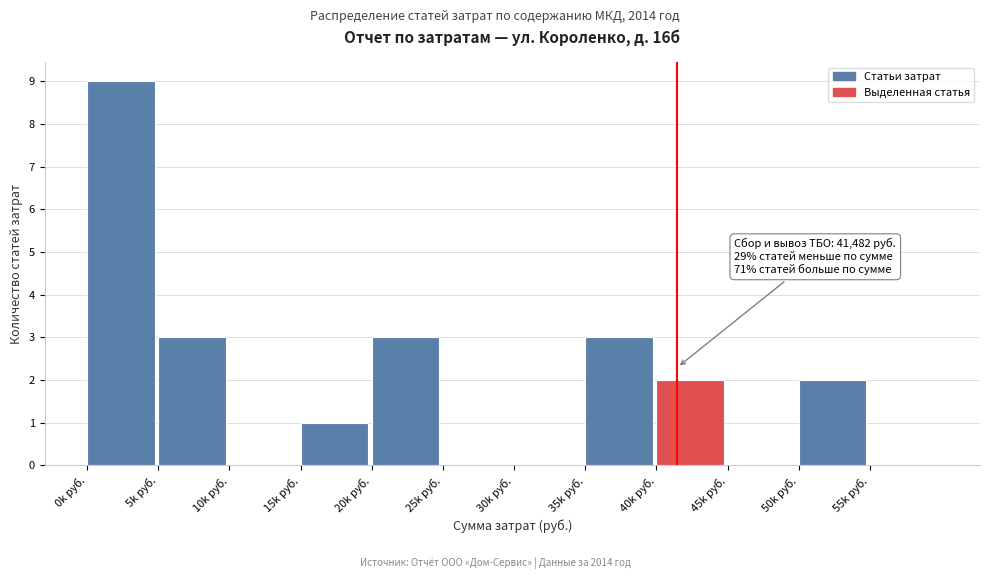

Reading left to right, extract all data points from this chart.

0k руб.=9	5k руб.=3	10k руб.=0	15k руб.=1	20k руб.=3	25k руб.=0	30k руб.=0	35k руб.=3	40k руб.=2	45k руб.=0	50k руб.=2	55k руб.=0